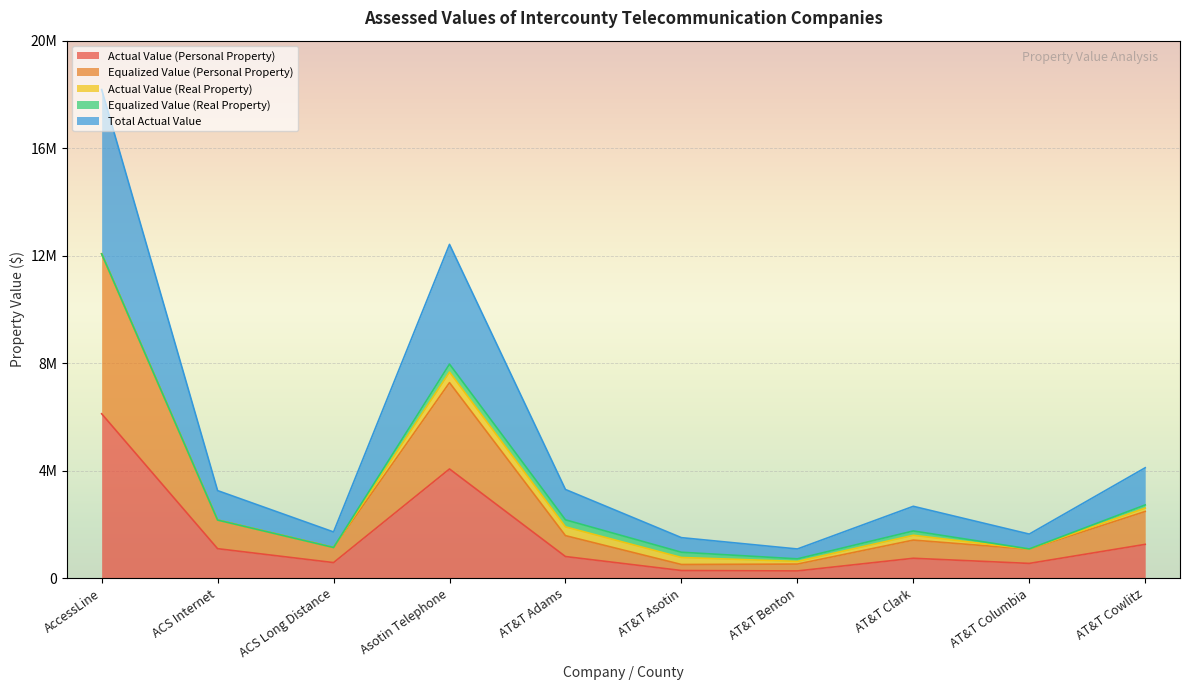

True or false: Actual Value (Personal Property) and Total Actual Value cross at least once.

False